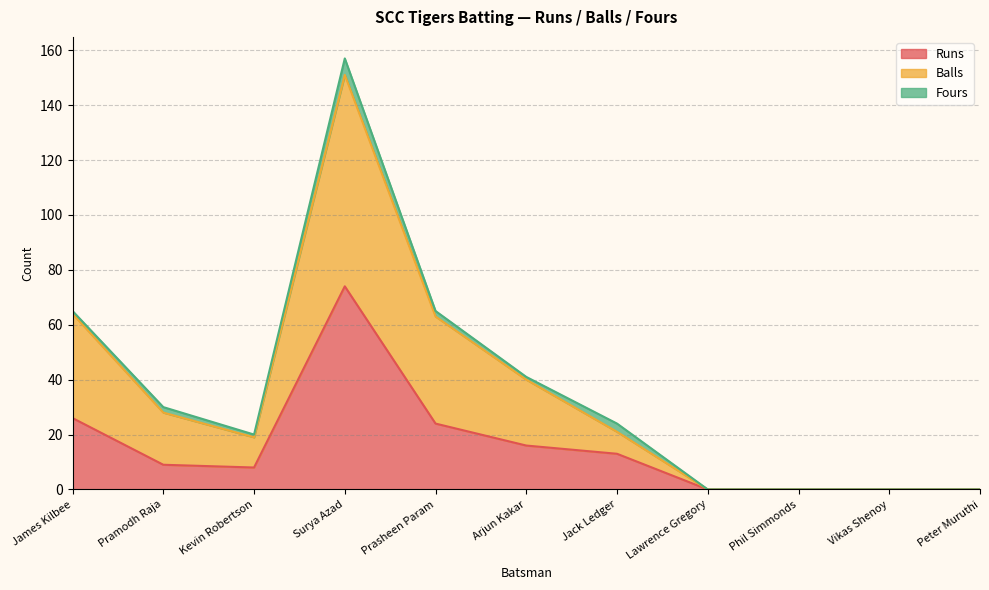

At which category is the sum across all series the highest?

Surya Azad